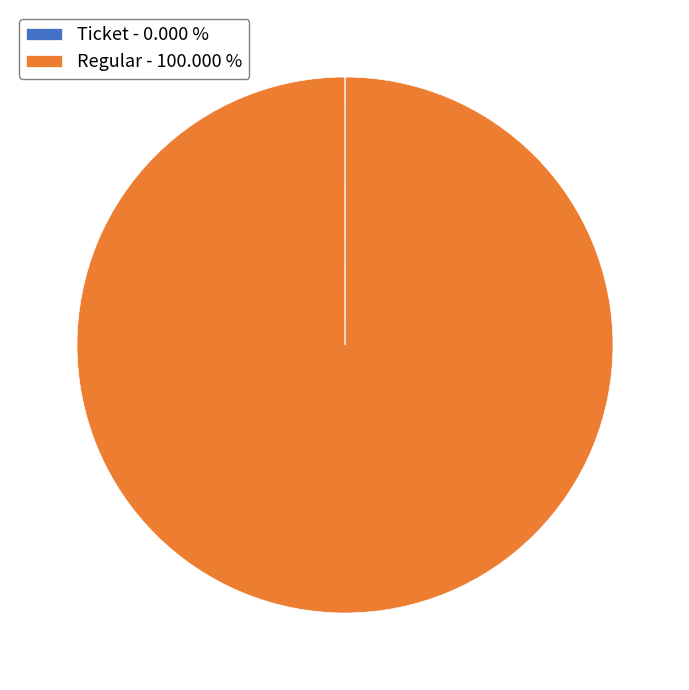

What is the largest slice in the pie chart?

Regular - 100.000 %